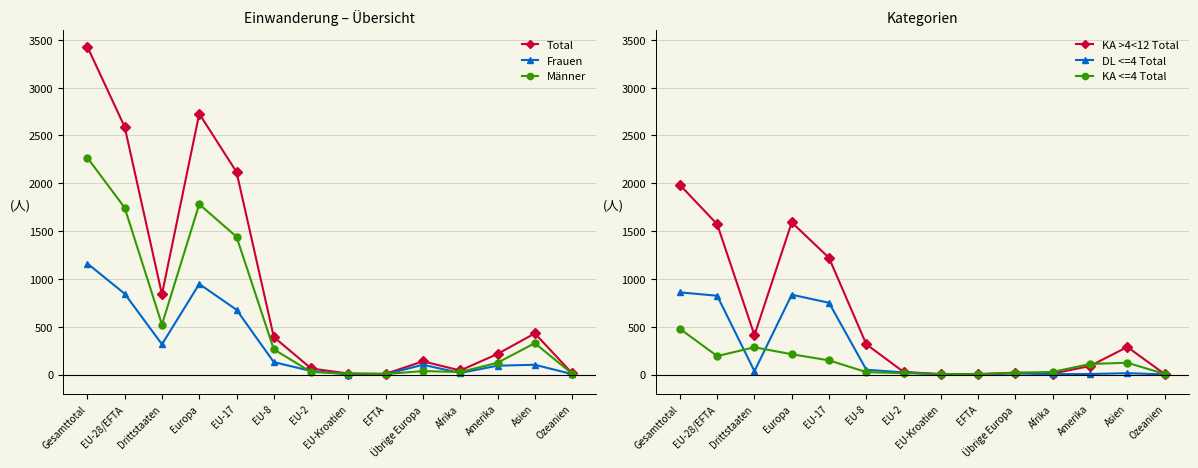

Where is the first local minimum for KA <=4 Total?

EU-28/EFTA